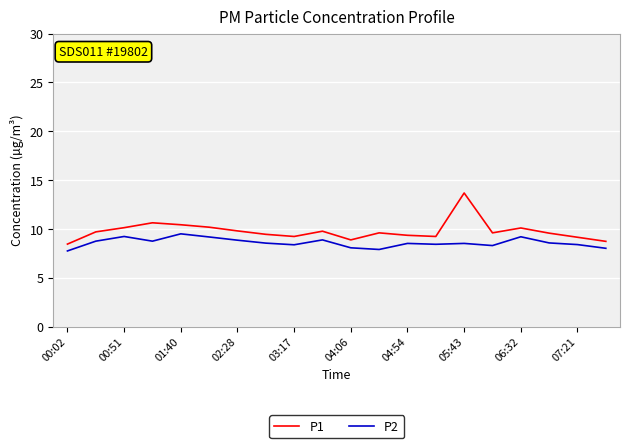

True or false: P1 and P2 intersect in this chart.

False